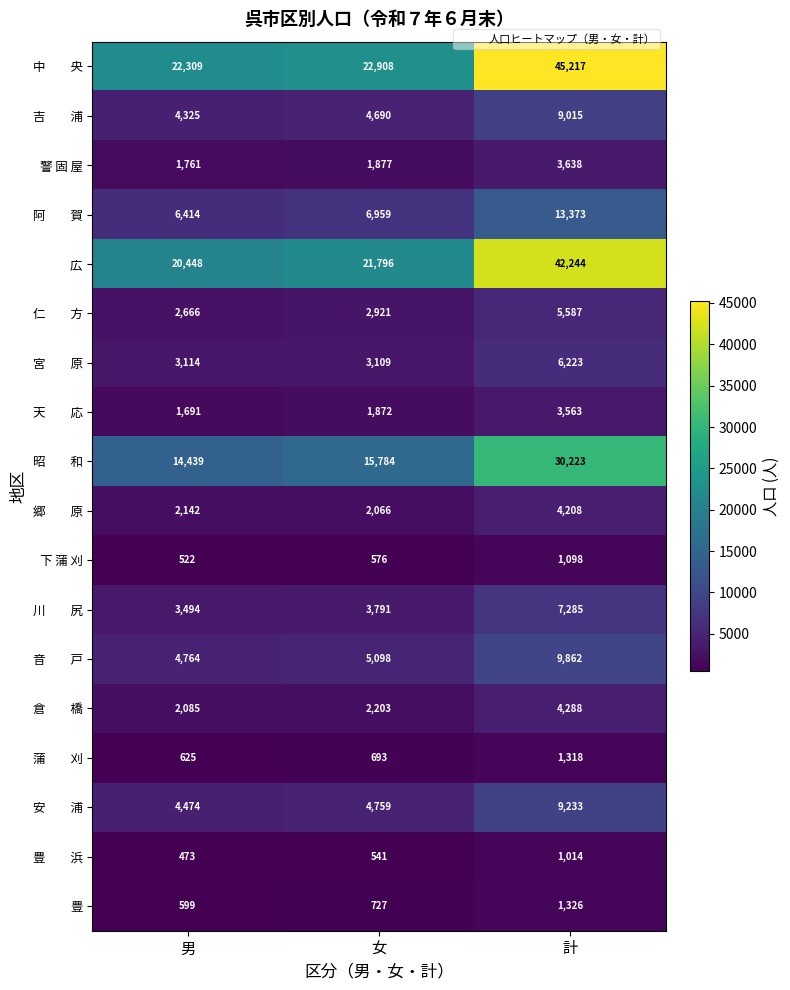

What is the approximate value of 警 固 屋 at 計, to the nearest 100?

3600